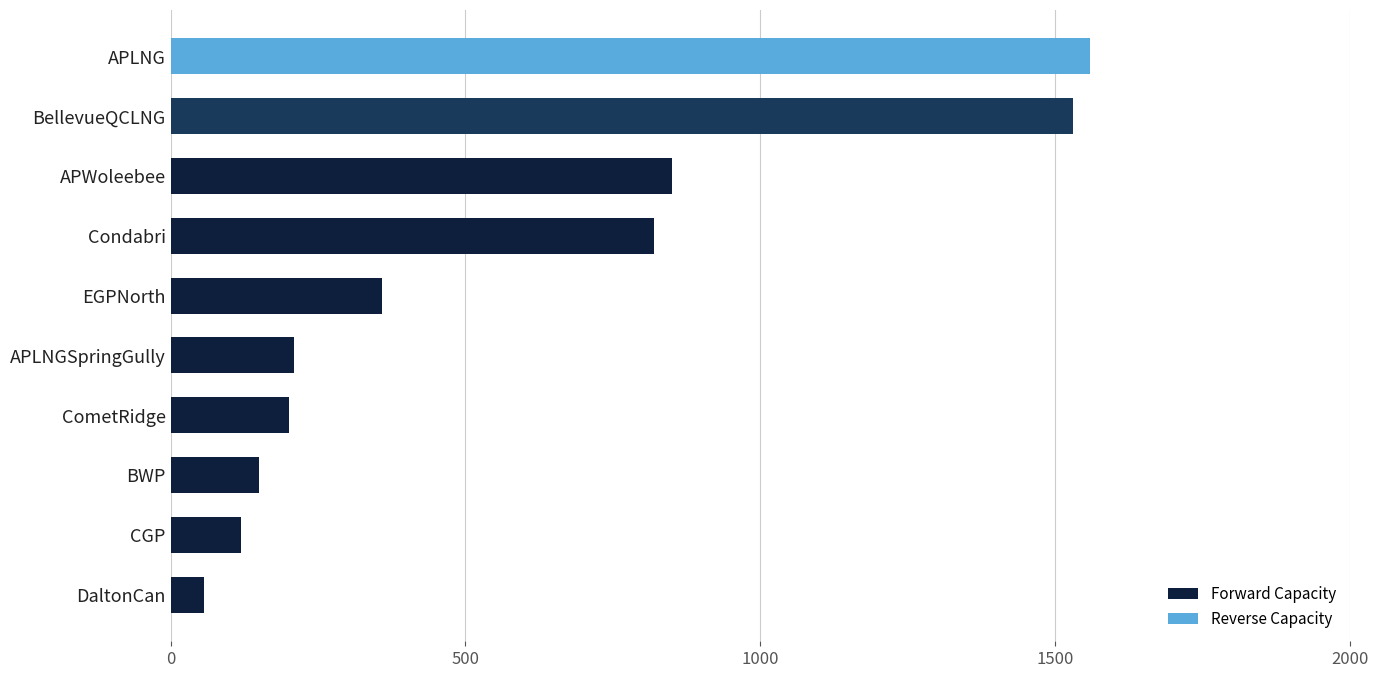

What is the difference between the values at DaltonCan and APLNG?

1504